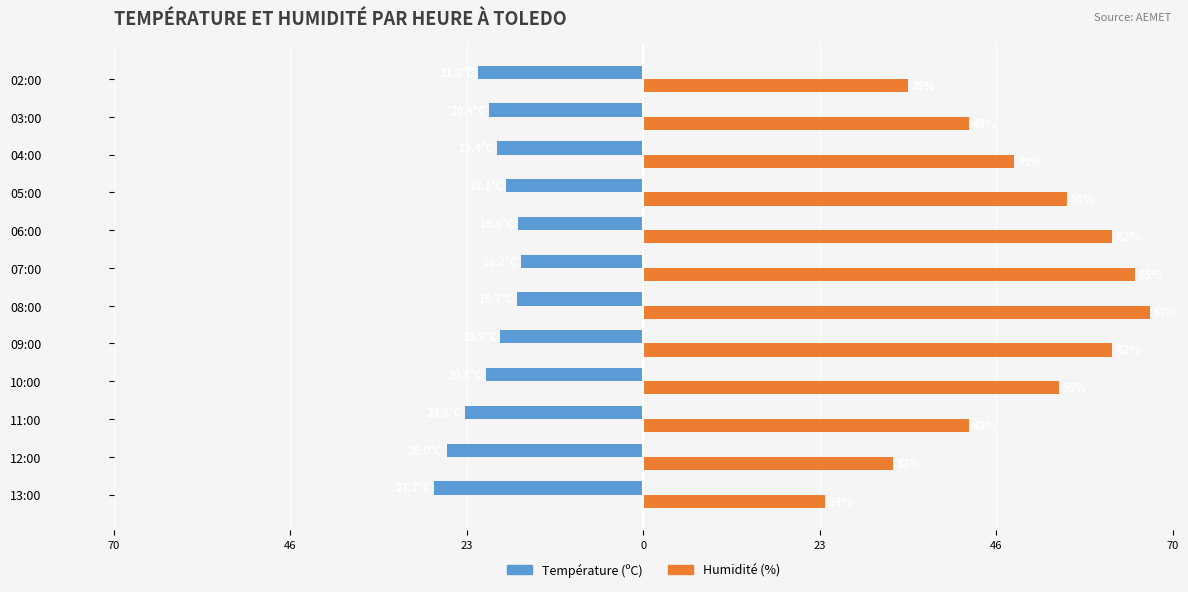

What are all the series names shown in the legend?

Température (ºC), Humidité (%)